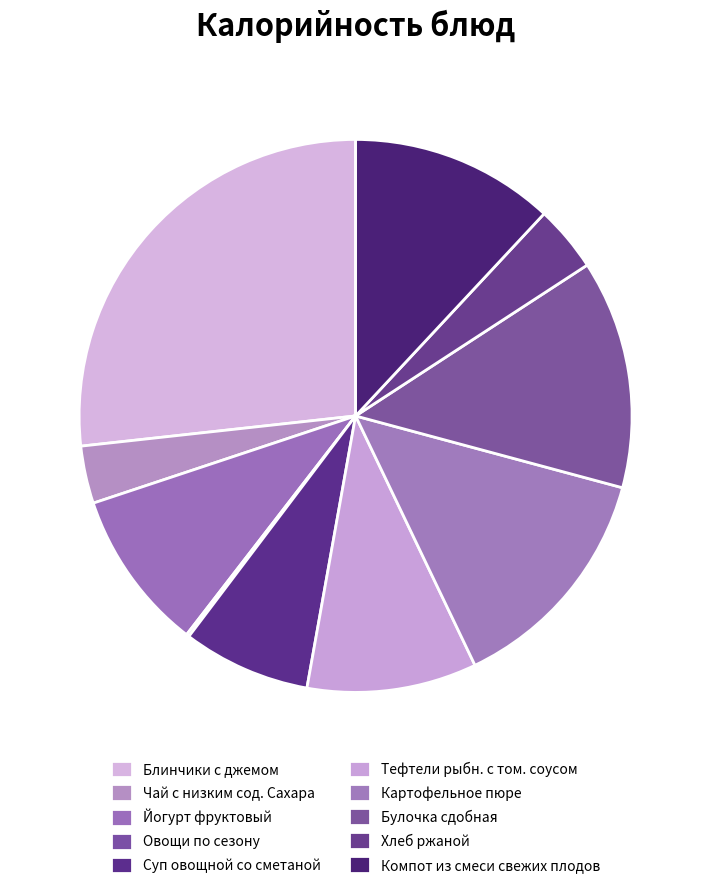

What is the smallest slice in the pie chart?

Овощи по сезону